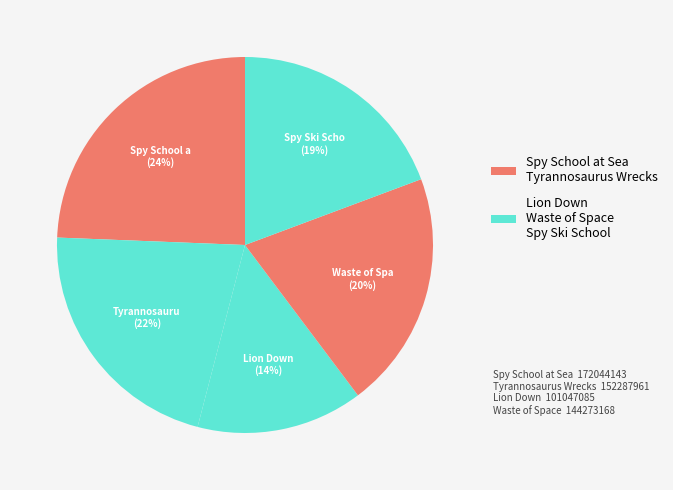

How many slices are in this pie chart?

5